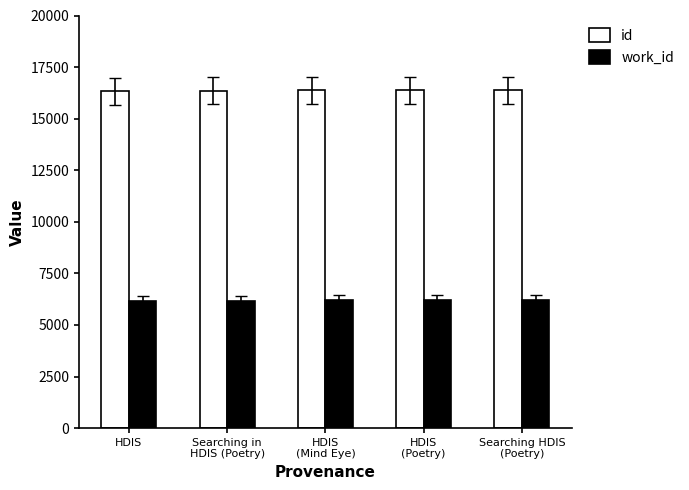

What is the approximate value of work_id at Searching in
HDIS (Poetry)?

6173